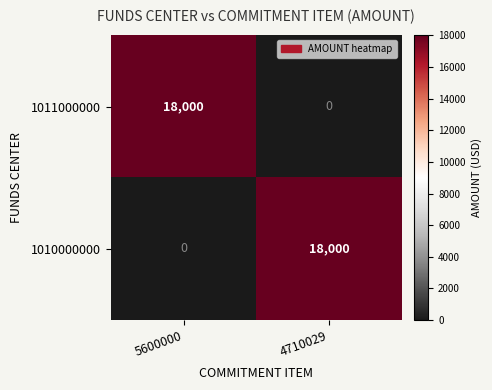

What is the sum of all 1011000000 values?

18000